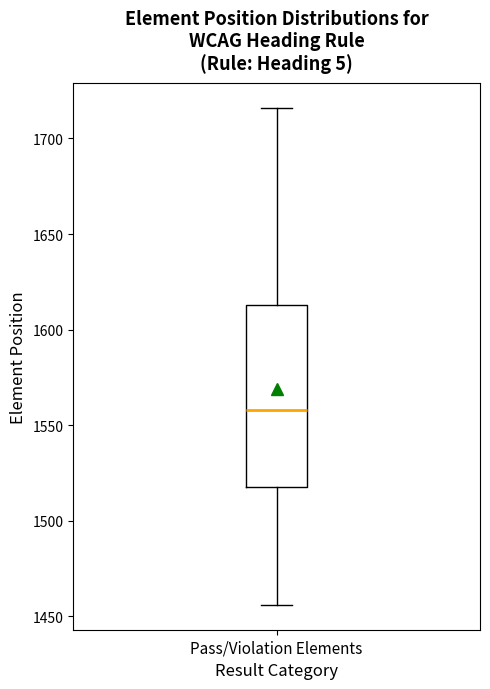

Where is the upper edge of the box for Pass/Violation Elements on the y-axis? The values are not printed on the chart, so give them approximately, as read against the axis.

1615